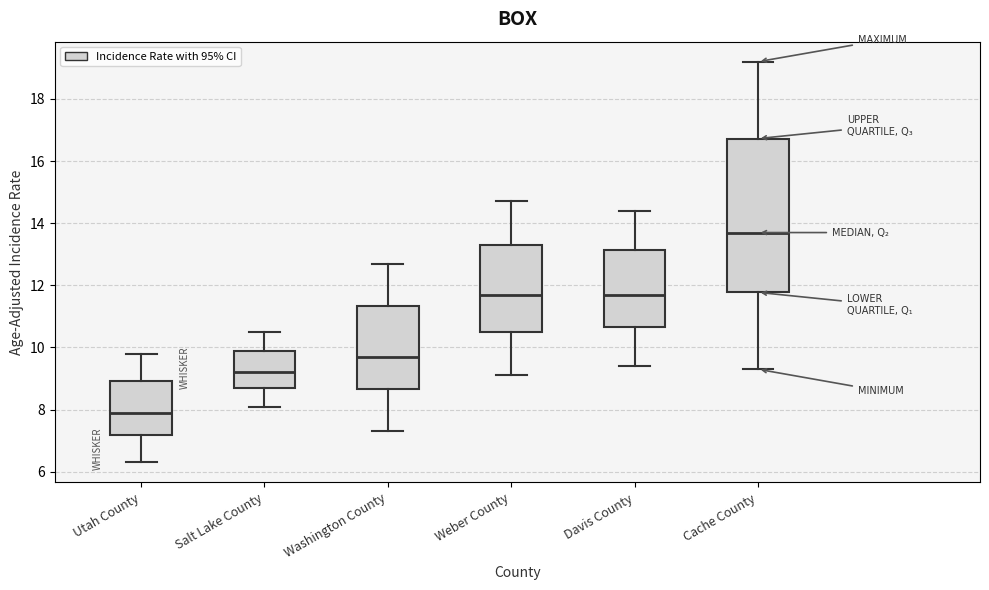

Reading left to right, transcribe this box plot: for each box, give where its median line is, the range the box spans, and where its two whiskers end, as read against the y-axis. The values are not printed on the chart, so give them approximately, as read against the axis.

Utah County: median 8.0, box 7.2 to 9.0, whiskers 6.4 to 9.8
Salt Lake County: median 9.2, box 8.8 to 10.0, whiskers 8.2 to 10.6
Washington County: median 9.8, box 8.6 to 11.4, whiskers 7.4 to 12.8
Weber County: median 11.8, box 10.6 to 13.4, whiskers 9.2 to 14.8
Davis County: median 11.8, box 10.6 to 13.2, whiskers 9.4 to 14.4
Cache County: median 13.8, box 11.8 to 16.8, whiskers 9.4 to 19.2